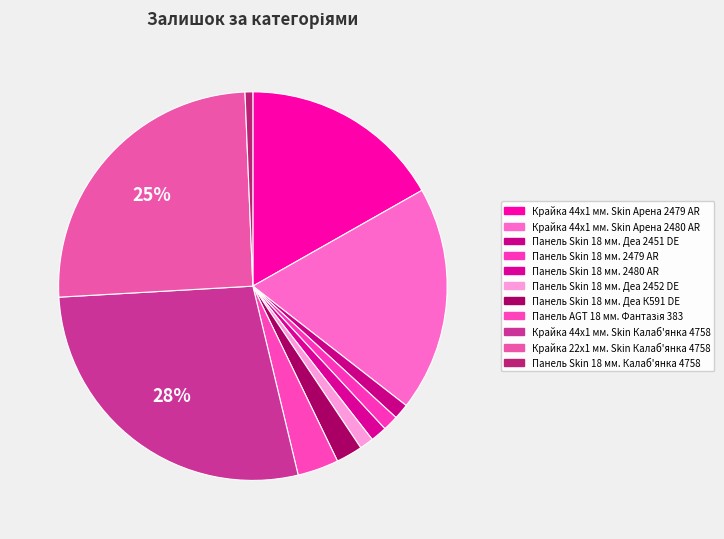

The Крайка 44x1 мм. Skin Арена 2480 AR slice represents 19% of the pie. True or false?

True